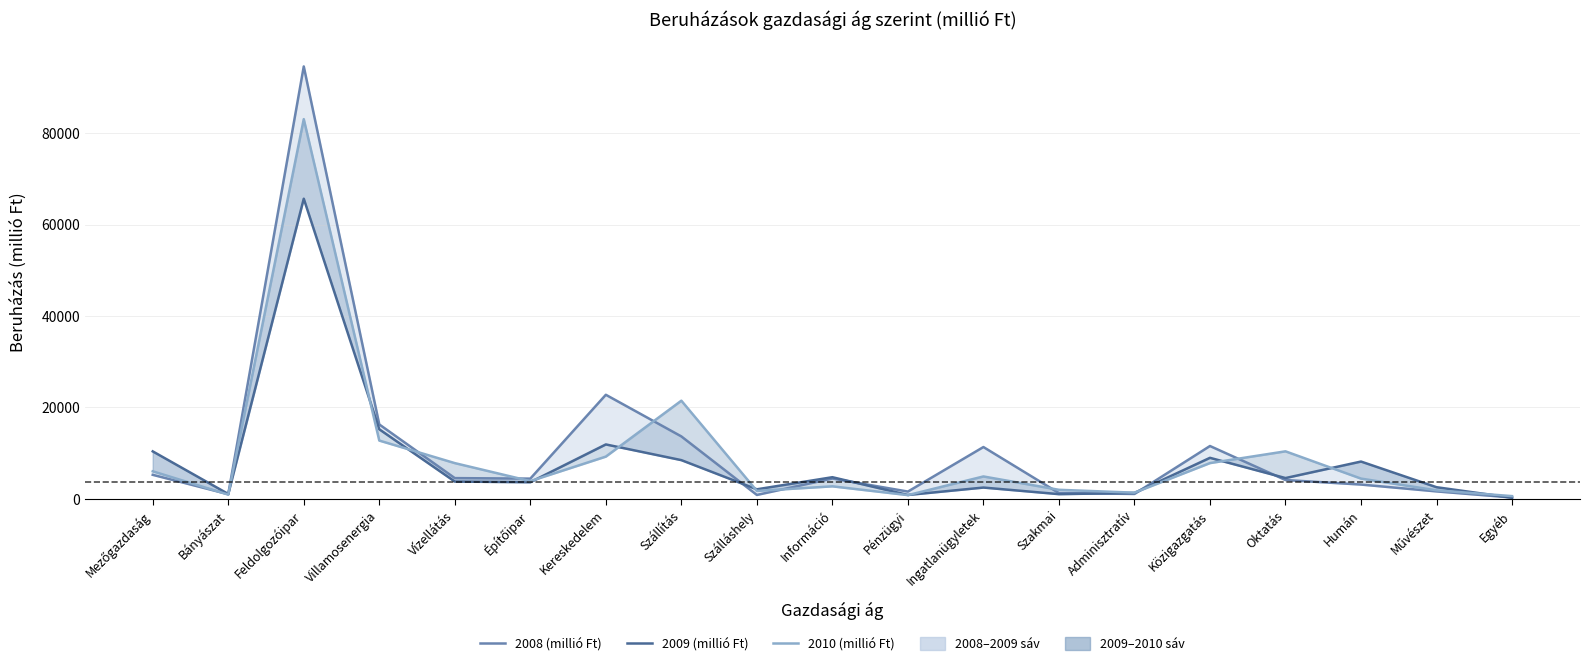

How many values in the 2010 (millió Ft) series are below 4455?

9